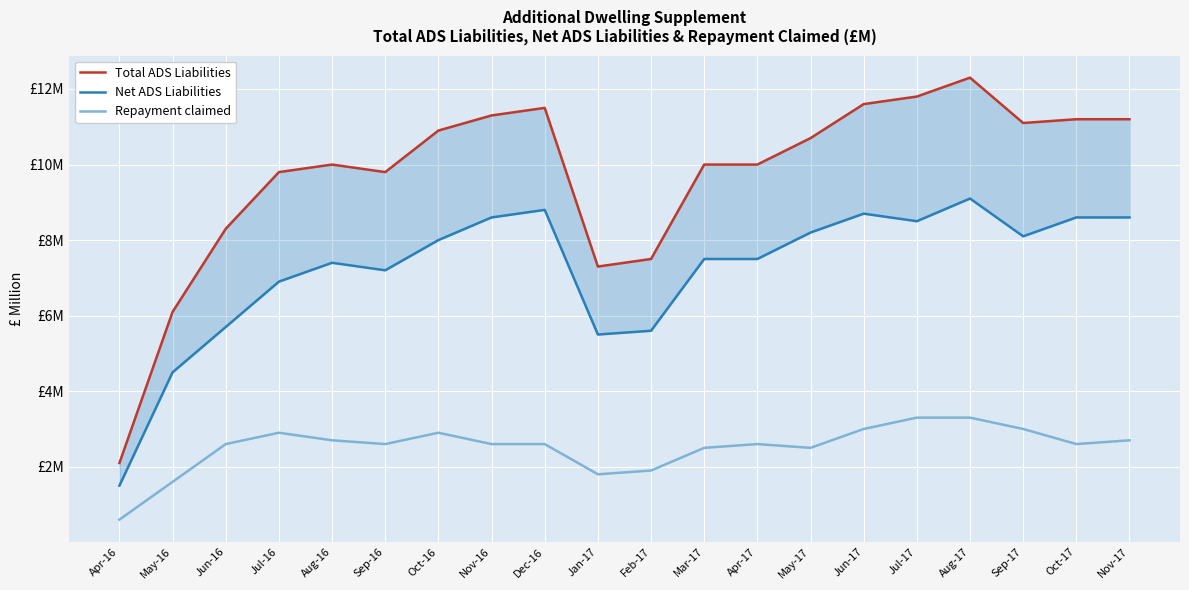

What is the difference between the maximum and minimum values in the Net ADS Liabilities series?

7.6